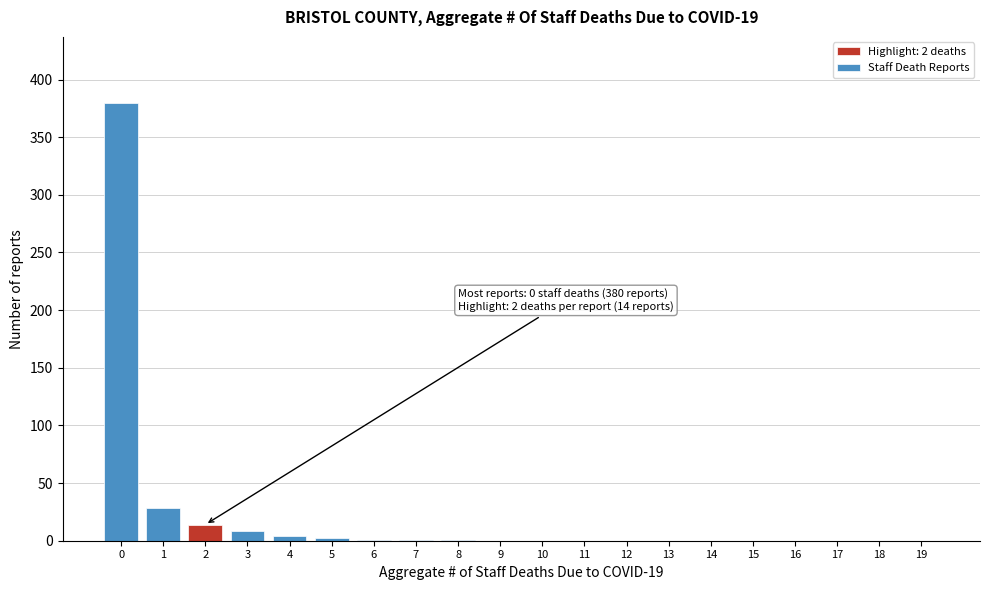

What is the change in value from 1 to 2?

-14